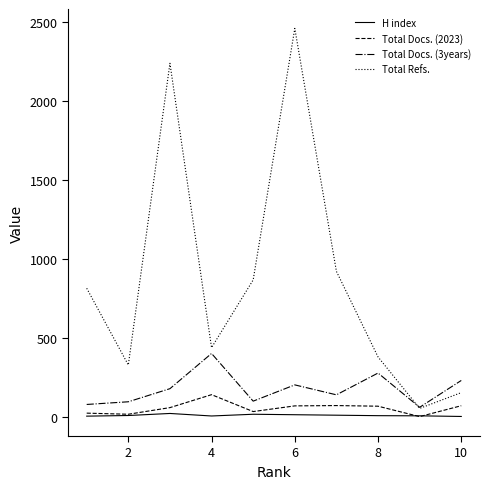

Which series has the largest range (max minus min)?

Total Refs.